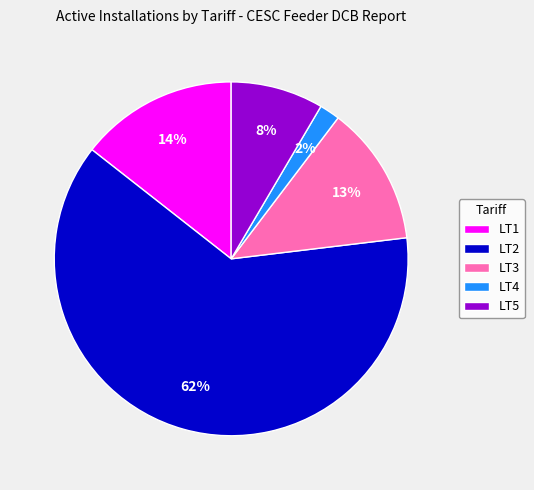

What is the ratio of the value at LT4 to the value at LT1?

0.1